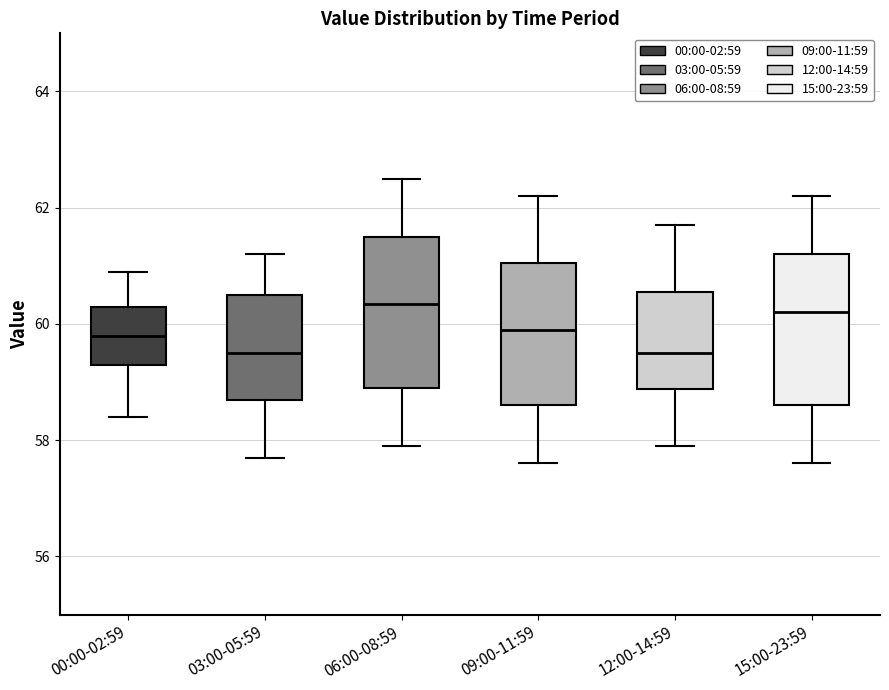

Reading left to right, read every box against the y-axis: the position of its median line, the range the box covers, and the ends of its whiskers. The values are not printed on the chart, so give them approximately, as read against the axis.

00:00-02:59: median 59.8, box 59.4 to 60.4, whiskers 58.4 to 61.0
03:00-05:59: median 59.6, box 58.8 to 60.6, whiskers 57.8 to 61.2
06:00-08:59: median 60.4, box 59.0 to 61.6, whiskers 58.0 to 62.6
09:00-11:59: median 60.0, box 58.6 to 61.0, whiskers 57.6 to 62.2
12:00-14:59: median 59.6, box 58.8 to 60.6, whiskers 58.0 to 61.8
15:00-23:59: median 60.2, box 58.6 to 61.2, whiskers 57.6 to 62.2